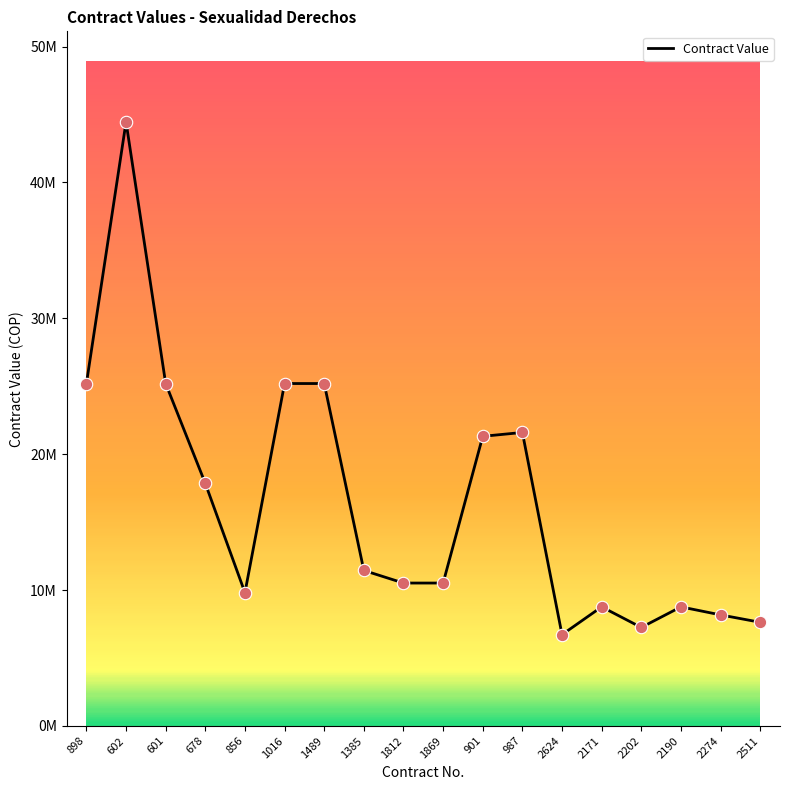

What is the change in value from 1016 to 2511?

-17570000